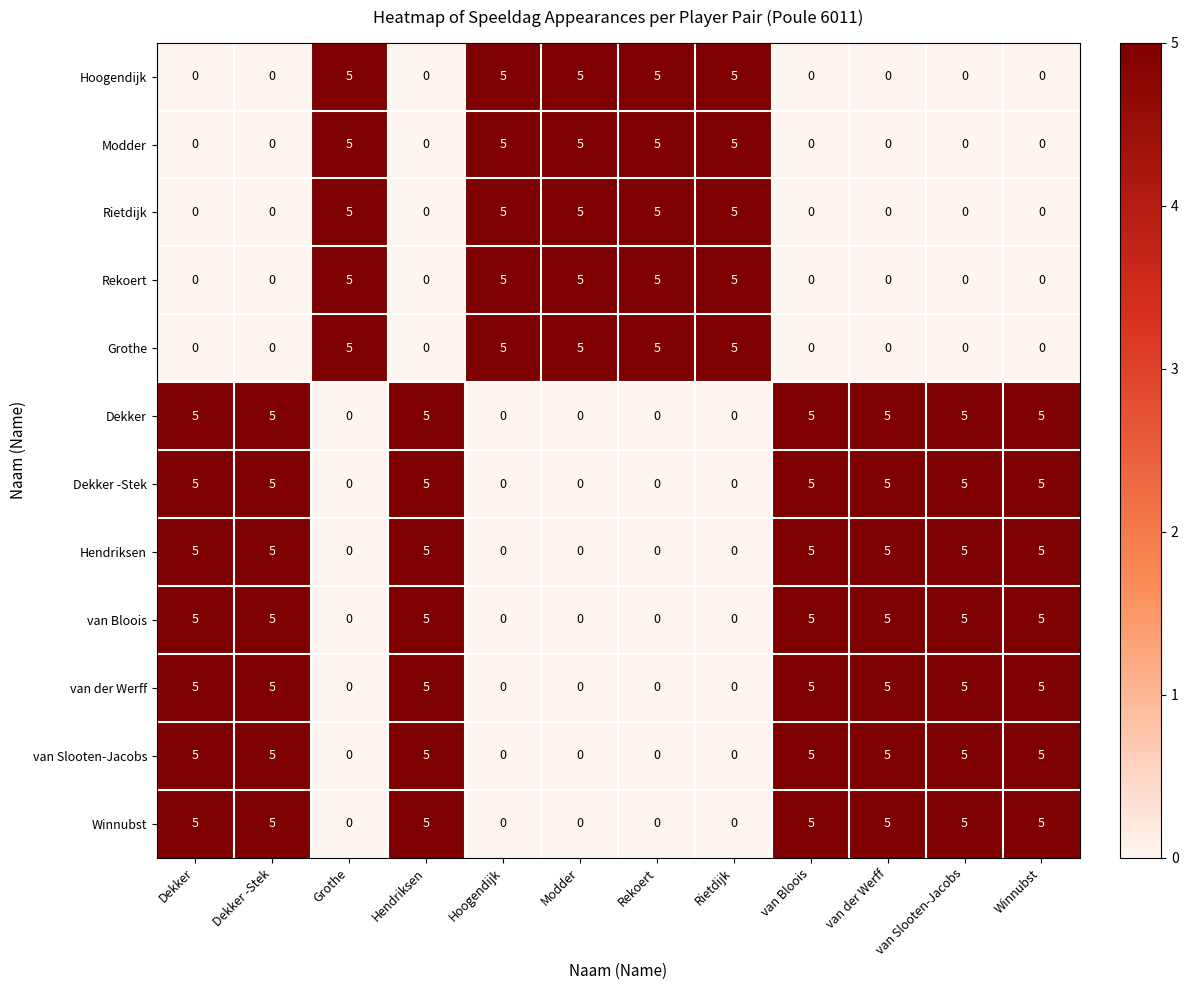

At how many categories does at least one series exceed 3?

12